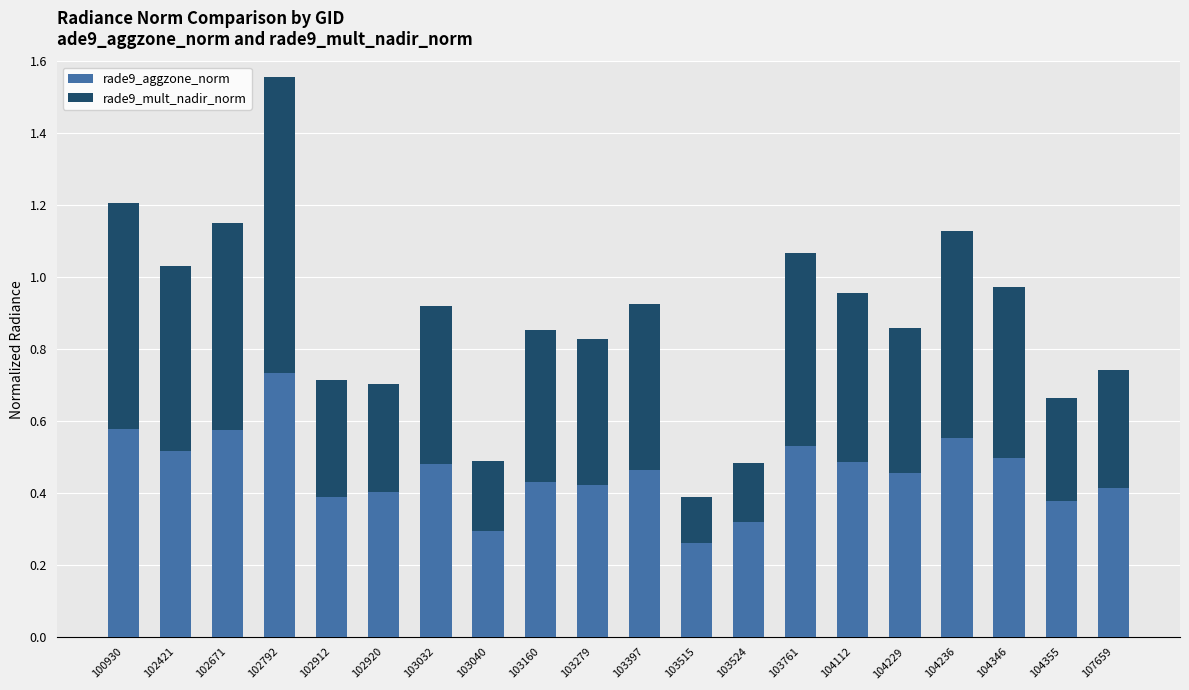

What is the sum of all rade9_aggzone_norm values?

9.2